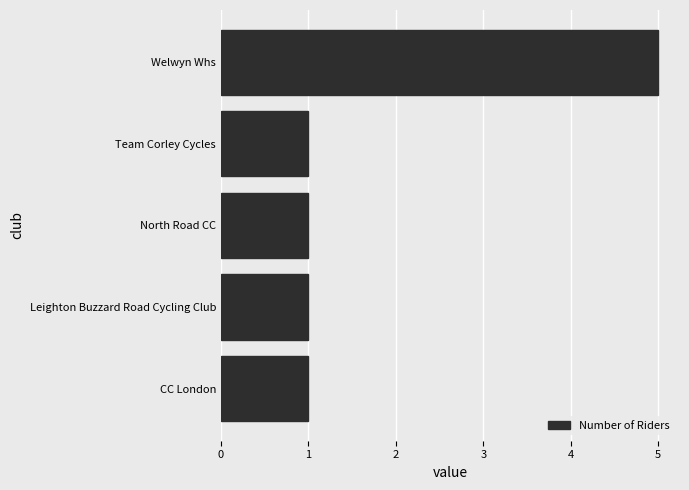

Reading top to bottom, list all the values displayed in this chart.

Welwyn Whs=5	Team Corley Cycles=1	North Road CC=1	Leighton Buzzard Road Cycling Club=1	CC London=1